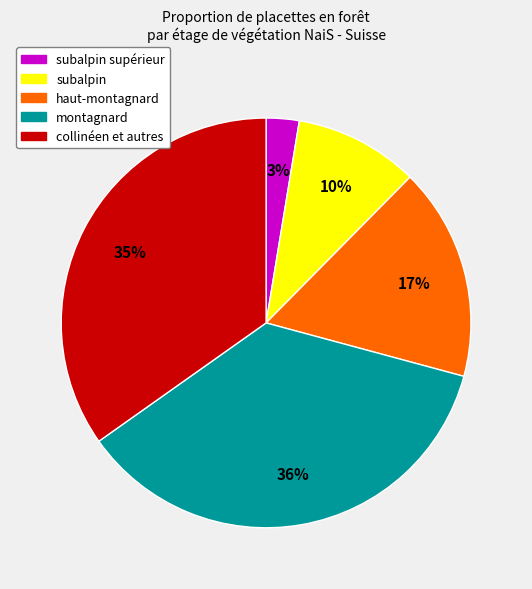

Between montagnard and subalpin supérieur, which is larger?

montagnard